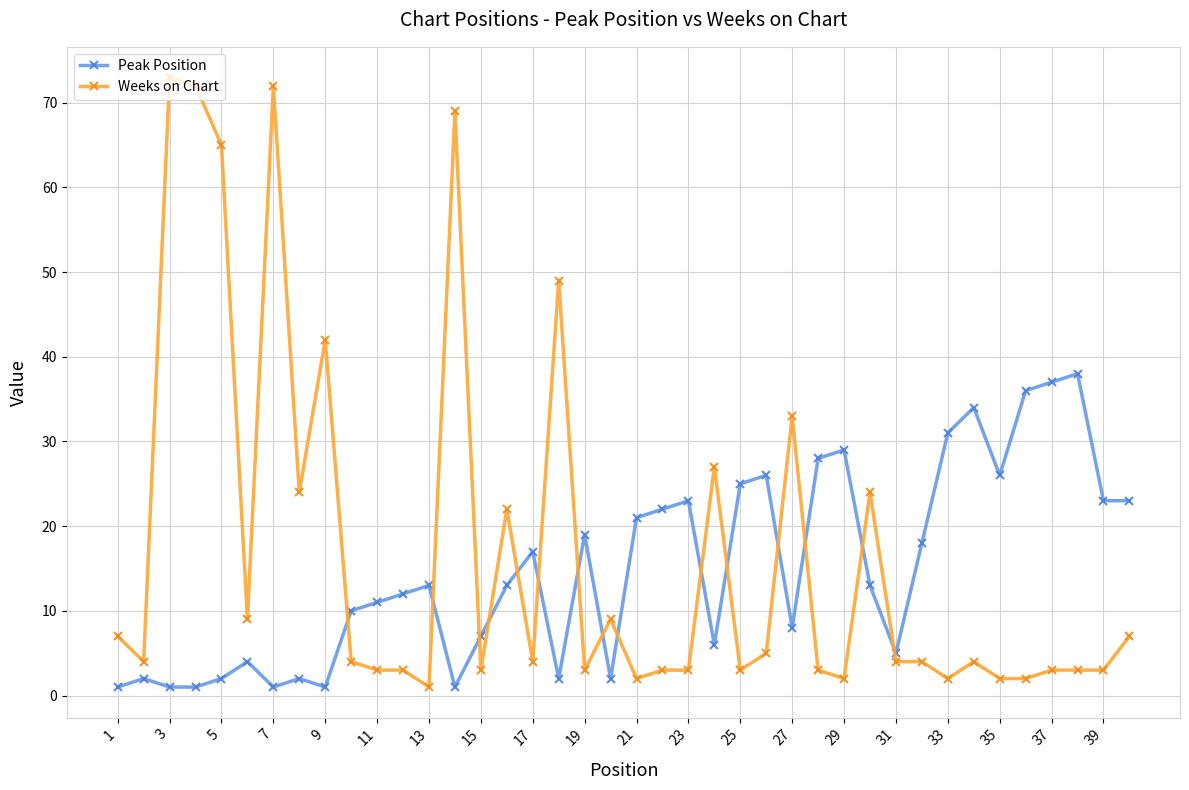

True or false: Weeks on Chart has more than 0 points higher than both neighbors.

True